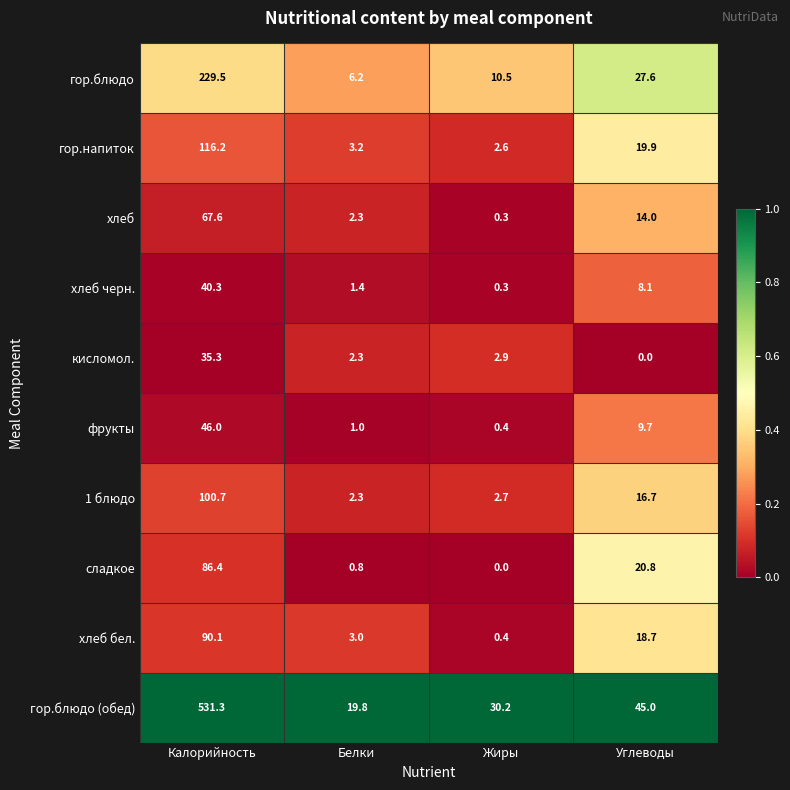

What is the difference between the maximum and minimum values in the сладкое series?

86.4